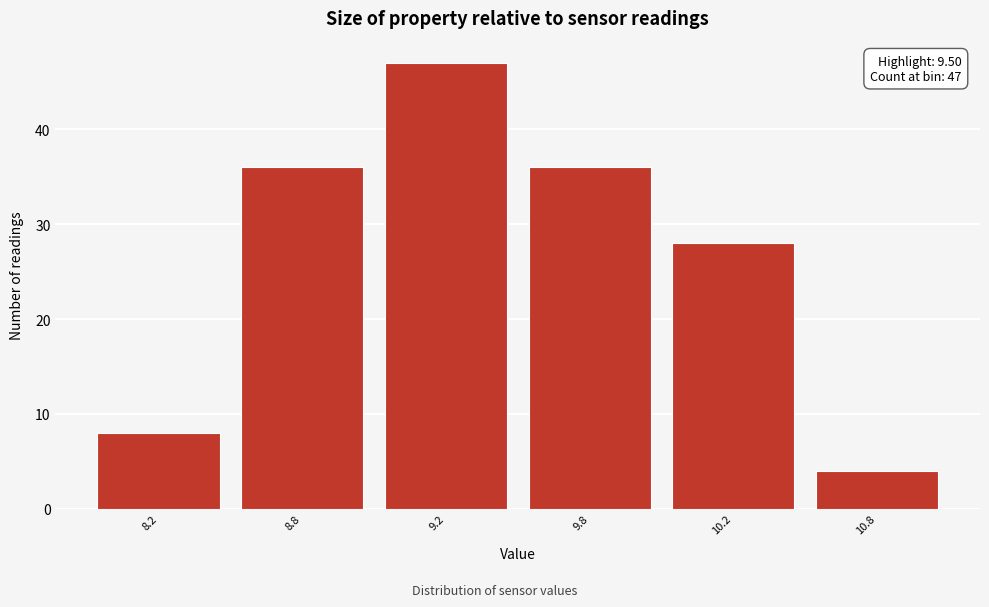

Reading left to right, what are all the values shown in this chart?

8	36	47	36	28	4